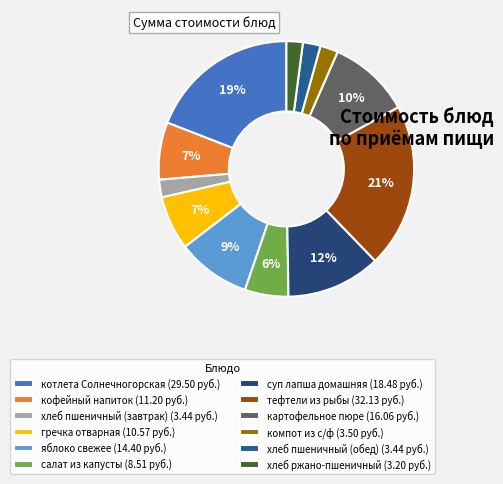

What is the ratio of the value at кофейный напиток to the value at хлеб пшеничный (обед)?

3.3